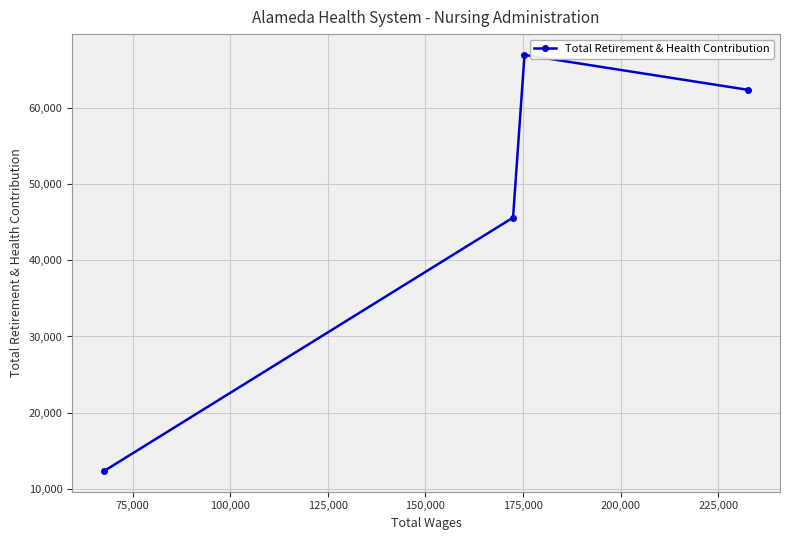

What is the minimum value shown in the chart?

12356